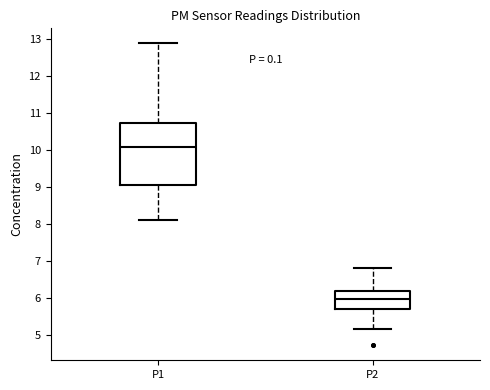

Reading left to right, transcribe this box plot: for each box, give where its median line is, the range the box spans, and where its two whiskers end, as read against the y-axis. The values are not printed on the chart, so give them approximately, as read against the axis.

P1: median 10.1, box 9.1 to 10.7, whiskers 8.1 to 12.9
P2: median 6.0, box 5.7 to 6.2, whiskers 5.2 to 6.8